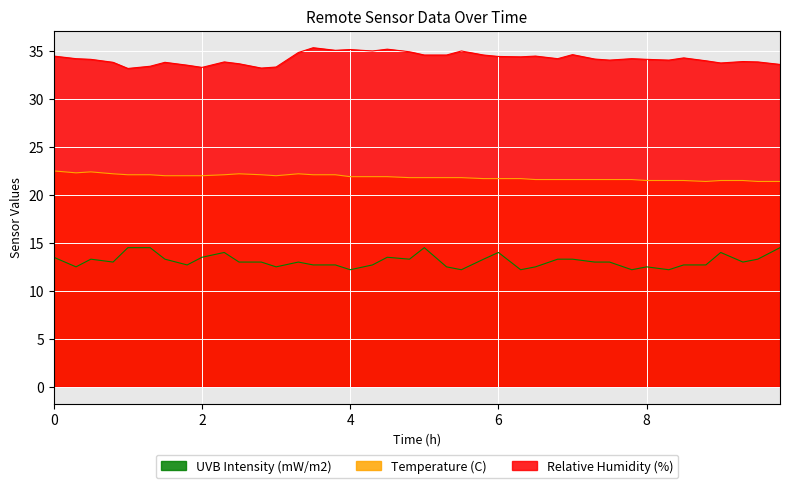

At which category does UVB Intensity (mW/m2) reach its first local valley?

0.3